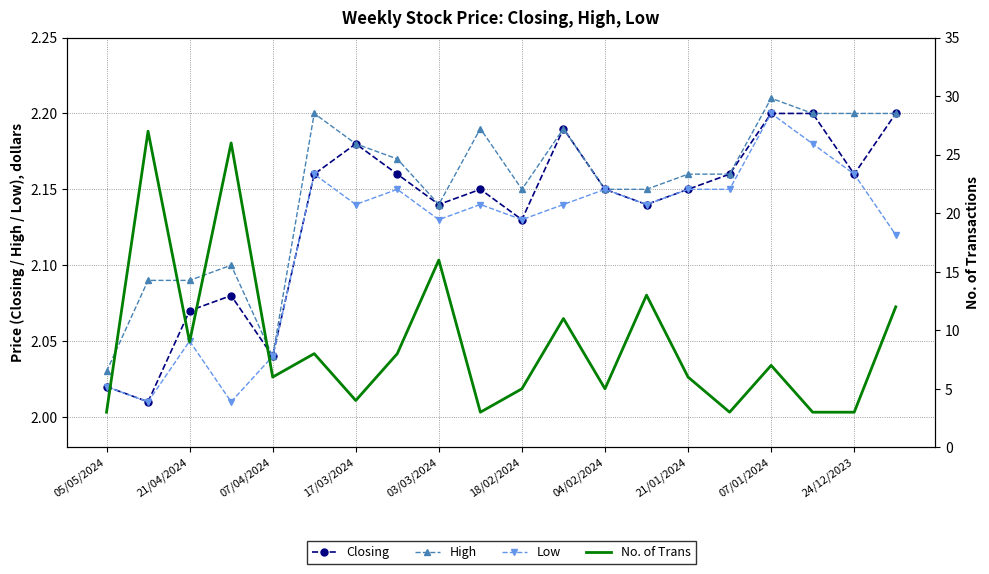

True or false: Closing has more than 1 interior local peaks.

True